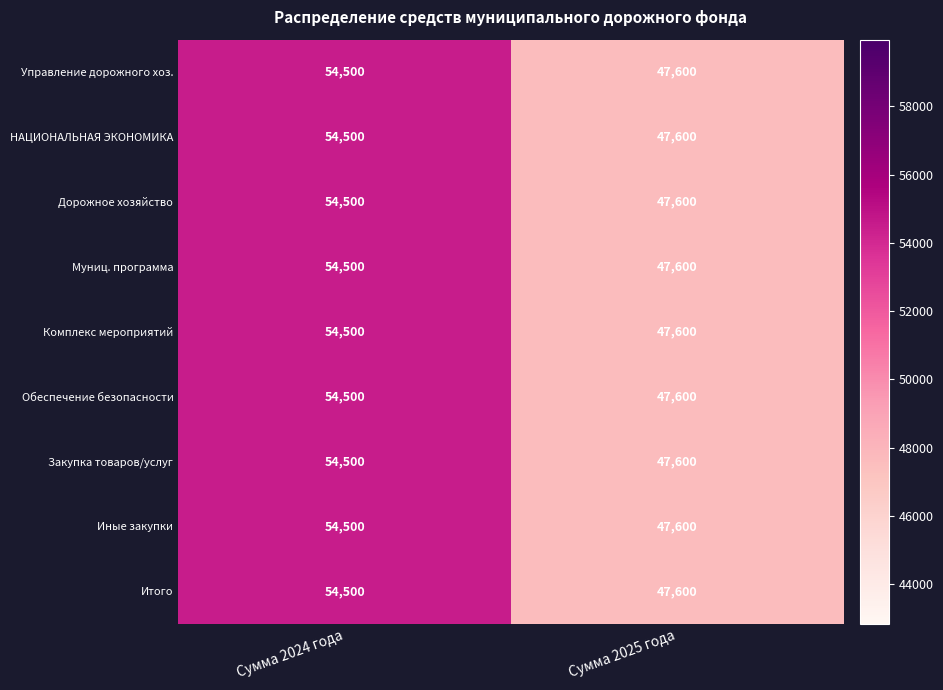

What is the sum of the Муниц. программа values at Сумма 2024 года and Сумма 2025 года?

102100